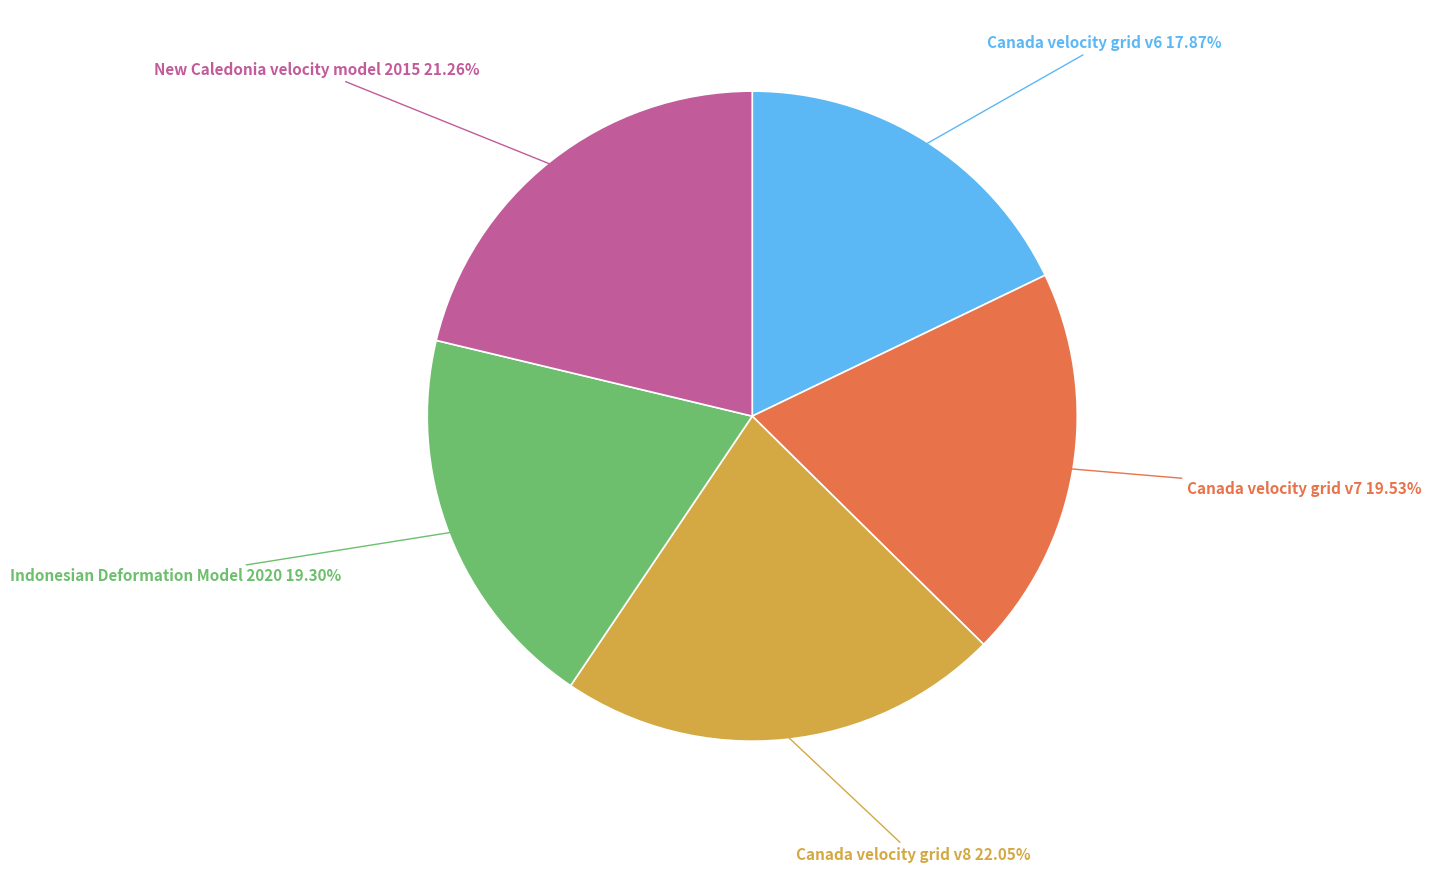

Count the number of slices in the pie.

5